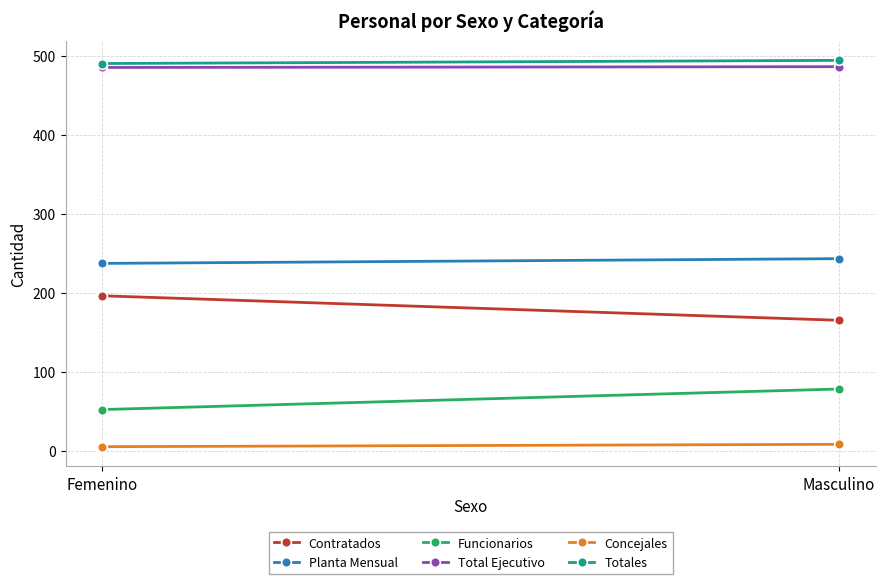

At which category does the chart reach its peak across all series?

Masculino